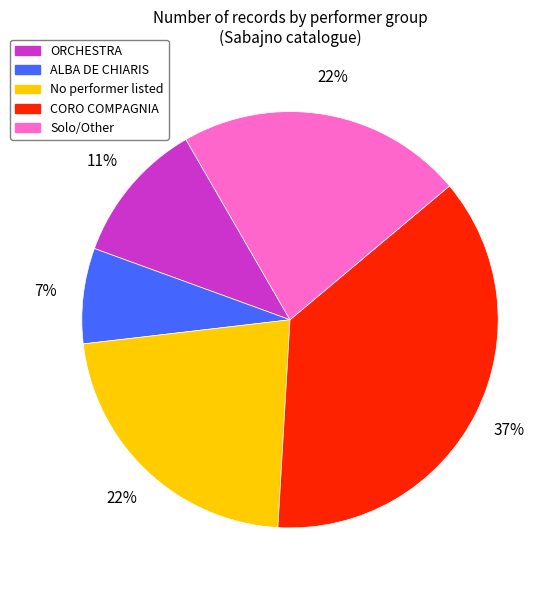

To the nearest percent, what is the difference between the largest and smallest slice percentages?

30%